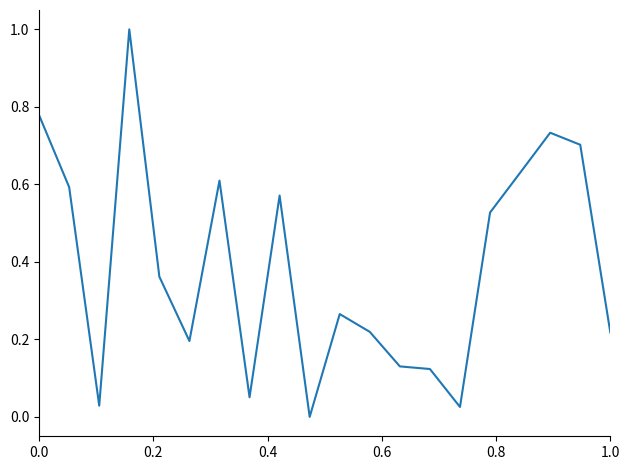

What is the difference between the maximum and minimum values?

1.0